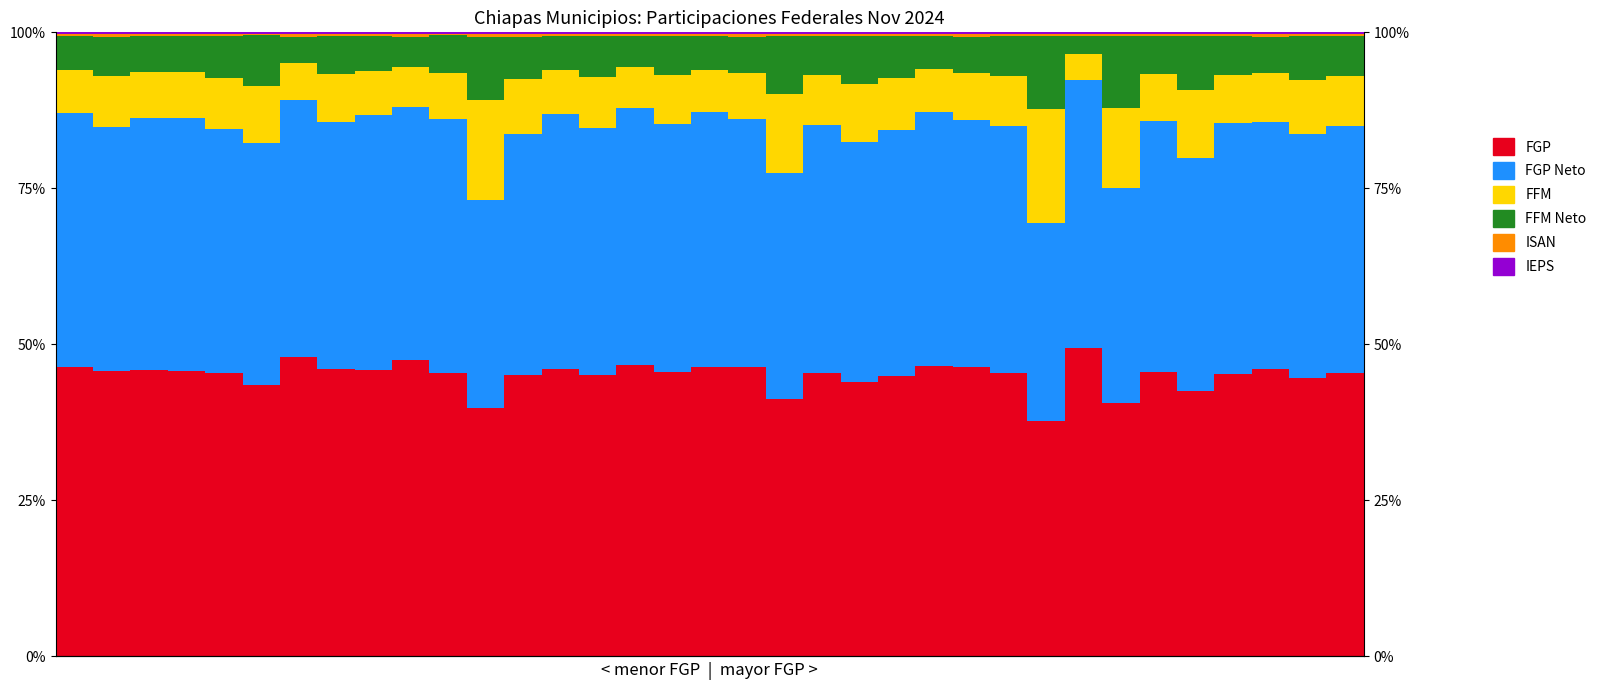

Rank the categories by FGP Neto value from lowest to highest.

26, 11, 28, 19, 30, 21, 12, 5, 4, 33, 1, 22, 32, 14, 34, 24, 18, 7, 16, 25, 20, 31, 29, 3, 2, 9, 0, 10, 23, 17, 13, 8, 6, 15, 27